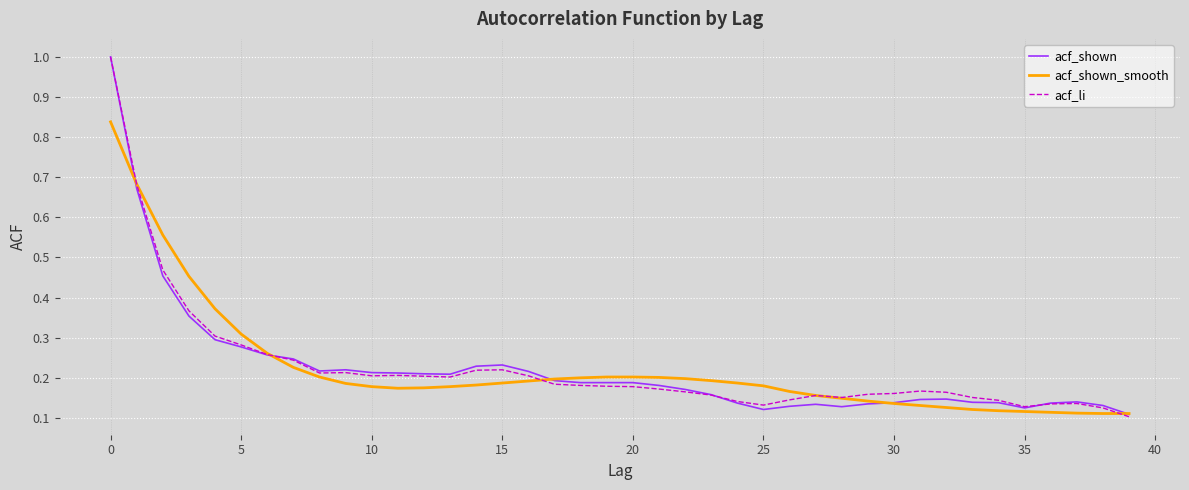

What is the maximum value shown in the chart?

1.0